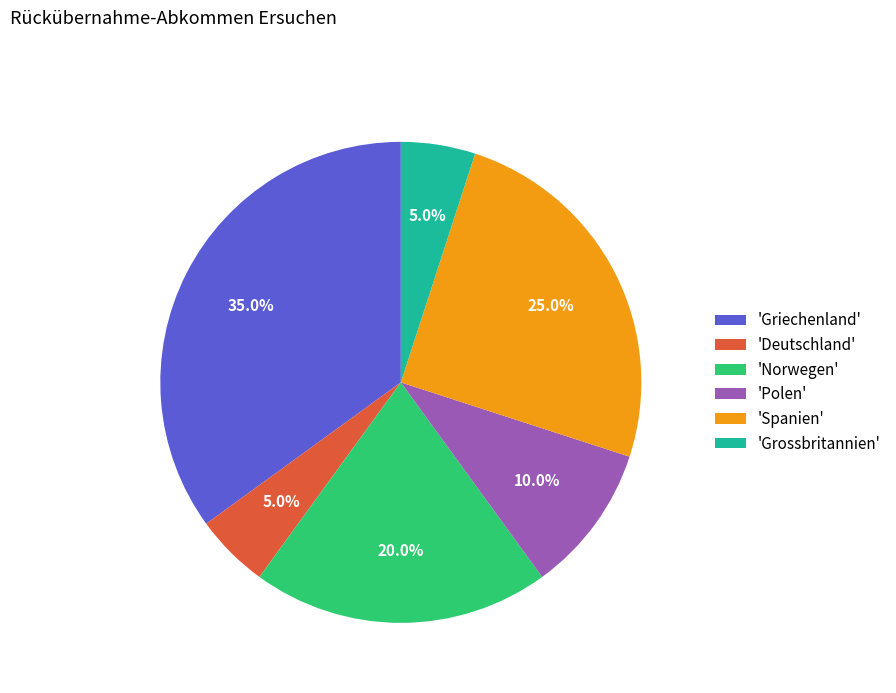

Do 'Norwegen' and 'Spanien' together represent more than half of the pie?

No